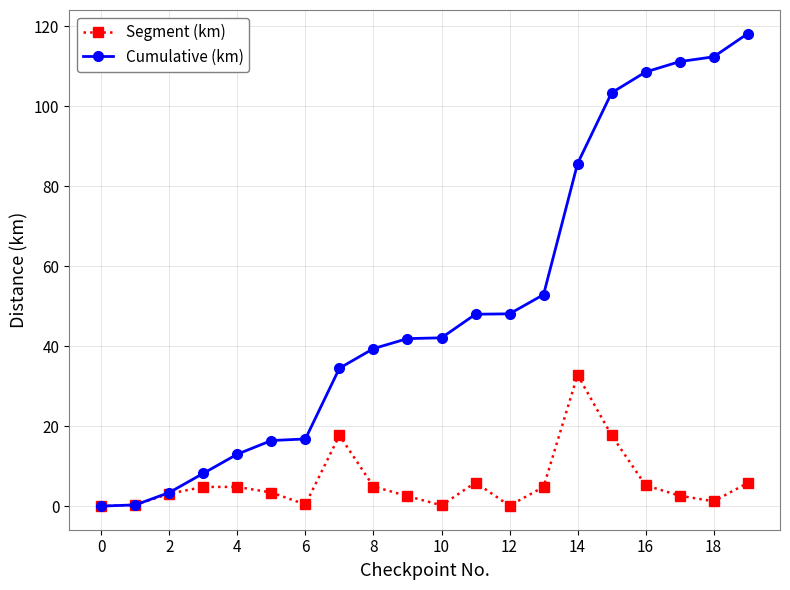

What is the maximum value for Segment (km)?

32.8